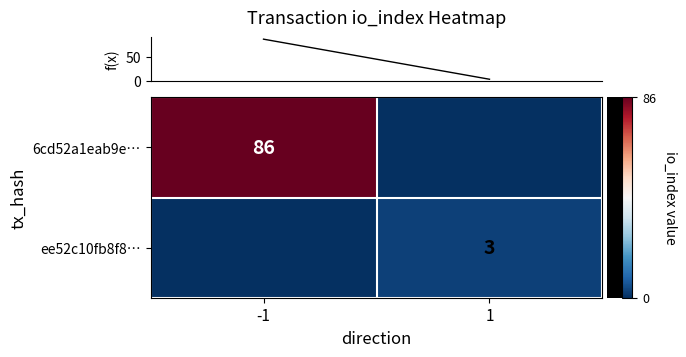

What is the total value across all series at -1?

86